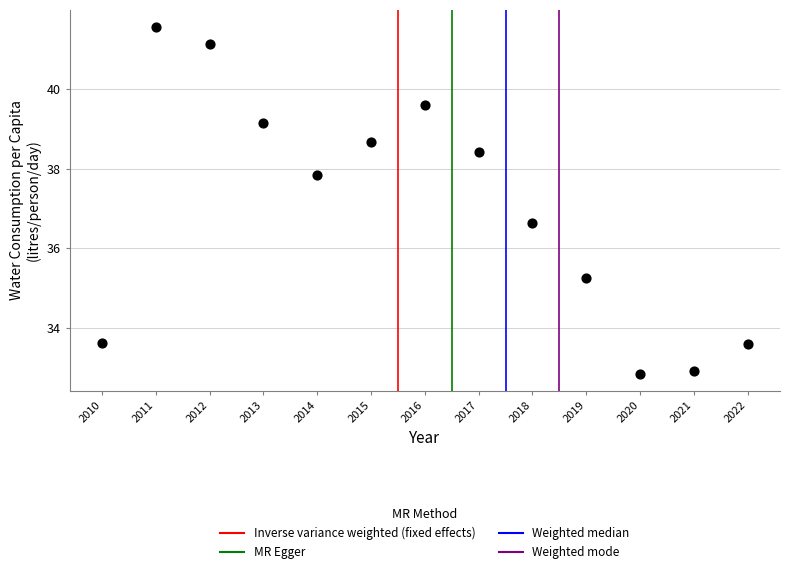

What is the range of X values (max minus min)?

12.0